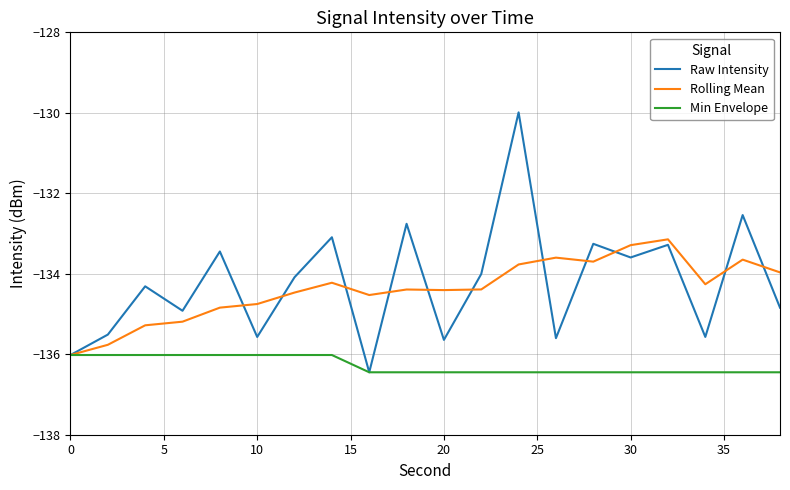

What is the difference between the maximum and minimum values in the Rolling Mean series?

2.9